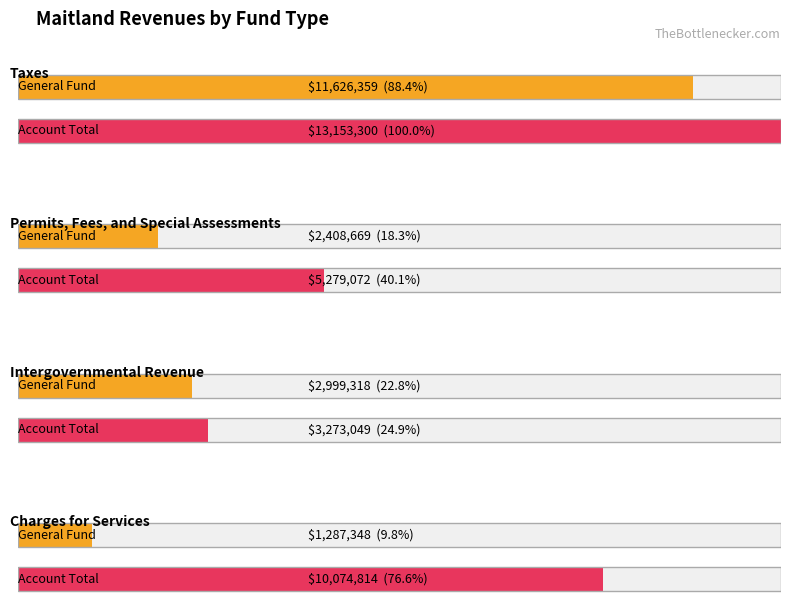

Which has a higher value, Account Total or General?

Account Total